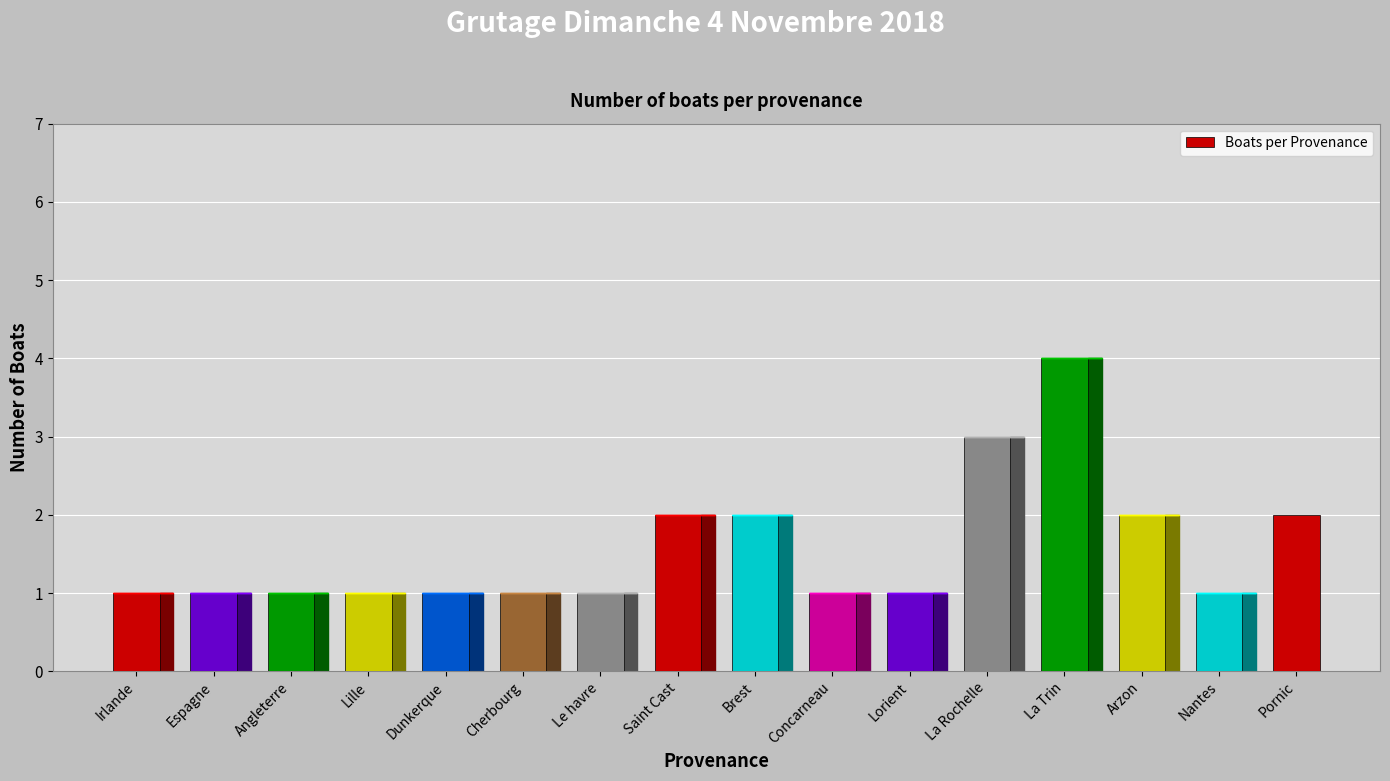

Reading left to right, extract all data points from this chart.

1	1	1	1	1	1	1	2	2	1	1	3	4	2	1	2